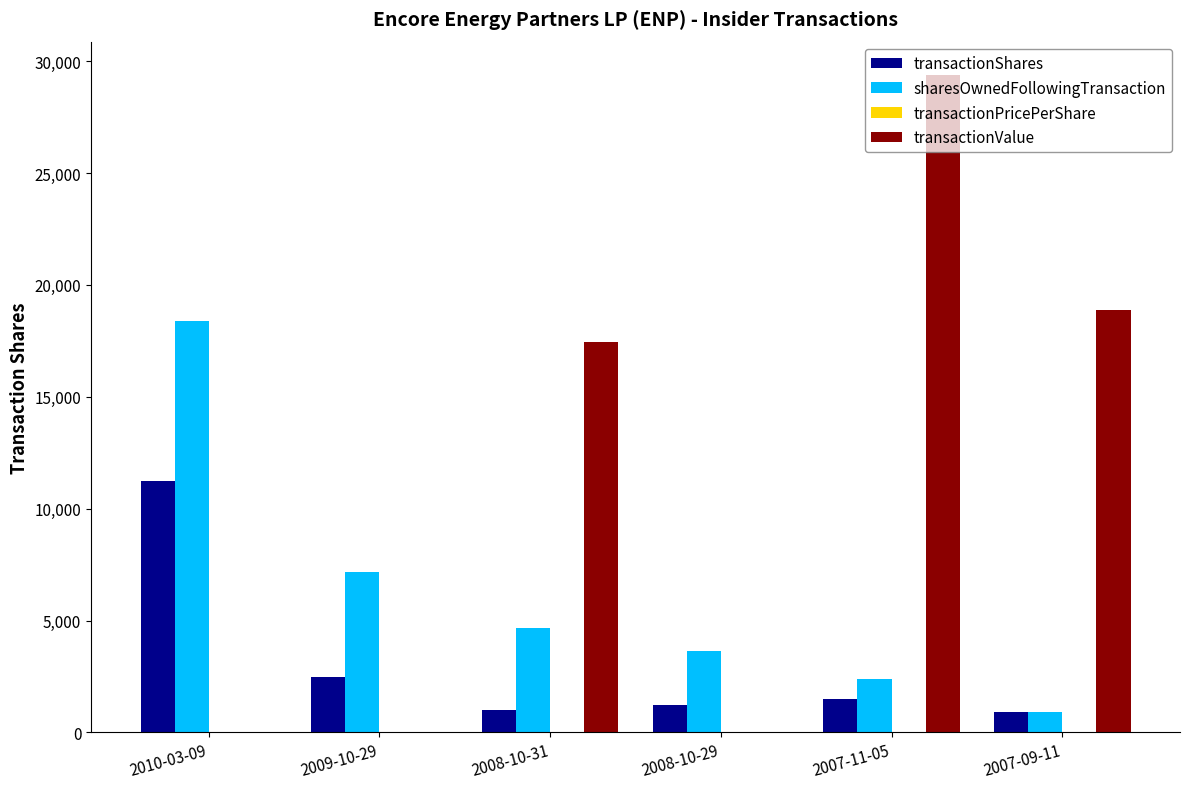

Does the chart contain stacked bars?

No